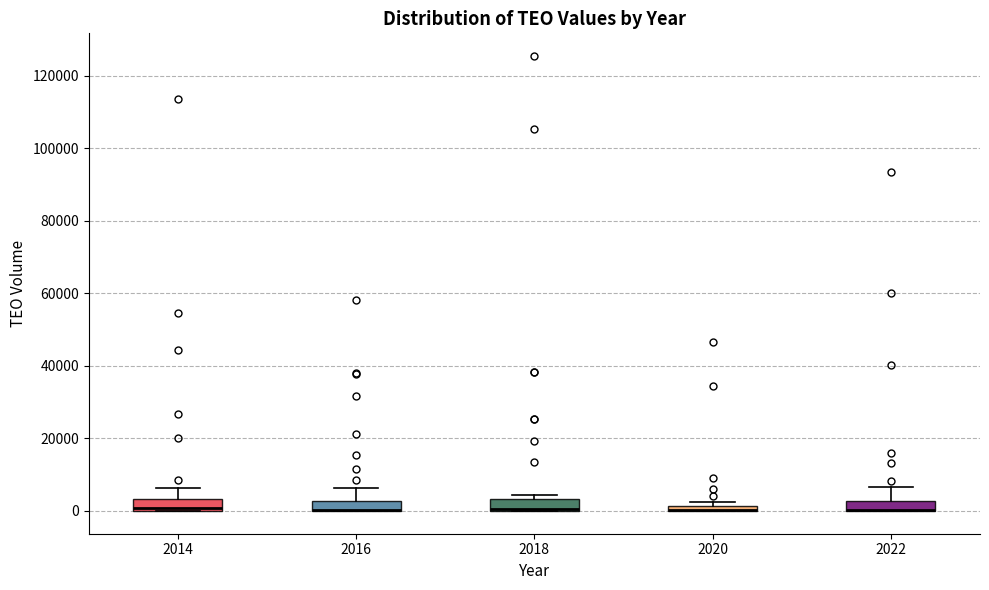

Where is the lower edge of the box at x = 2022 on the y-axis? The values are not printed on the chart, so give them approximately, as read against the axis.

0